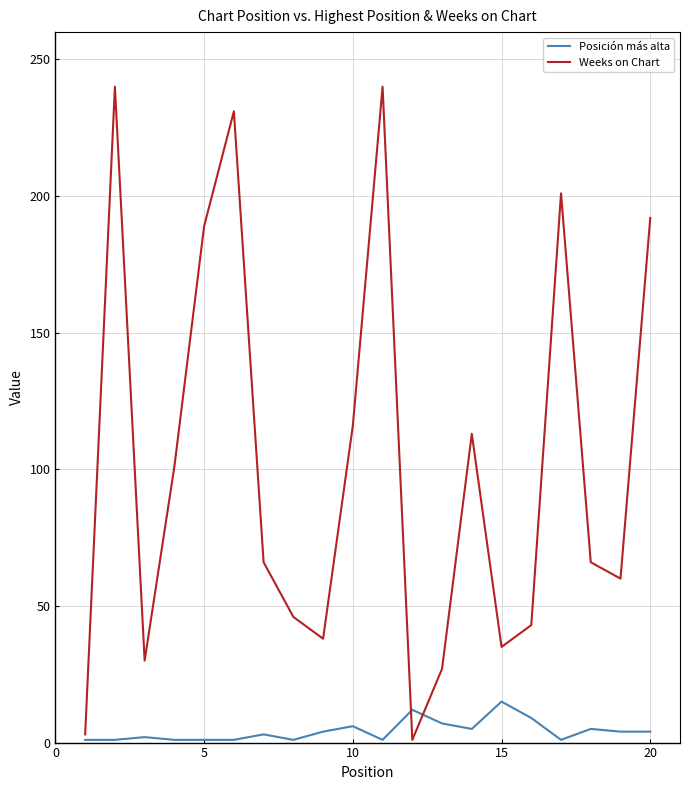

What is the maximum value shown in the chart?

240